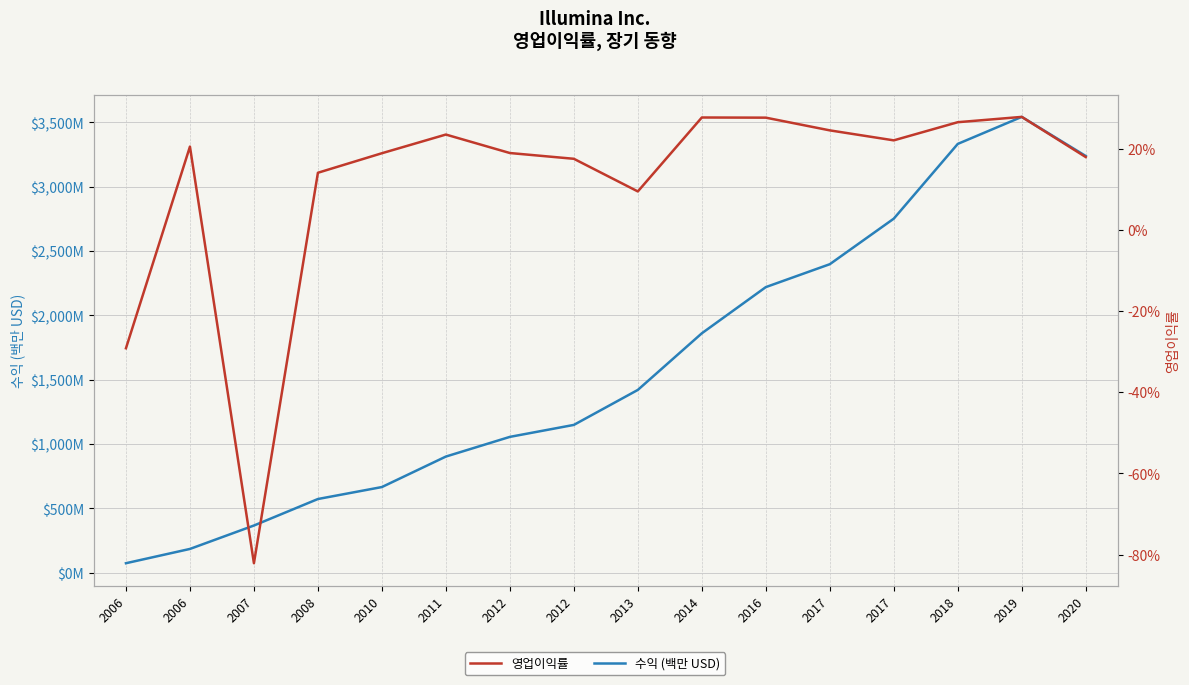

What value does the 수익 (백만 USD) series have at 2007?

367.0